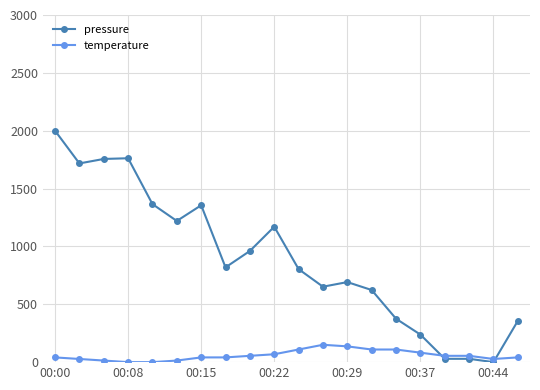

True or false: pressure has more than 0 interior local peaks.

True